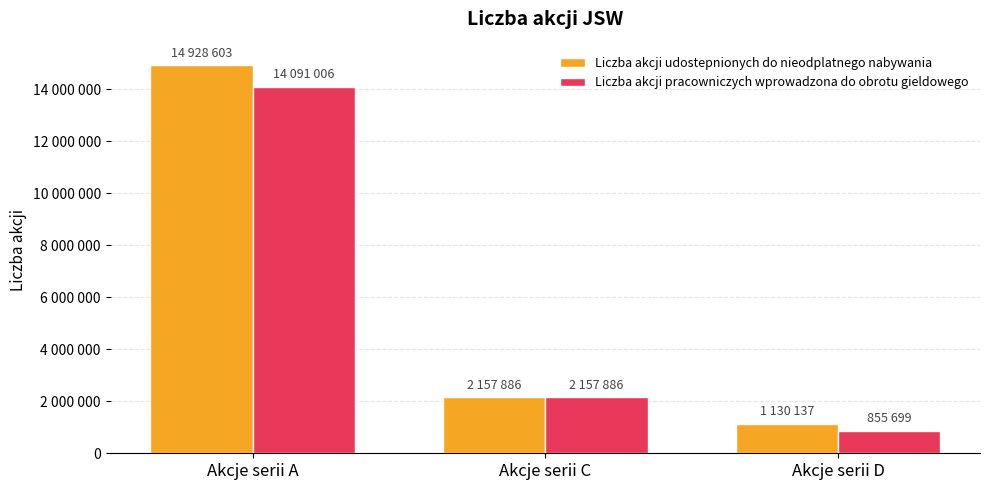

Does the chart contain any negative values?

No